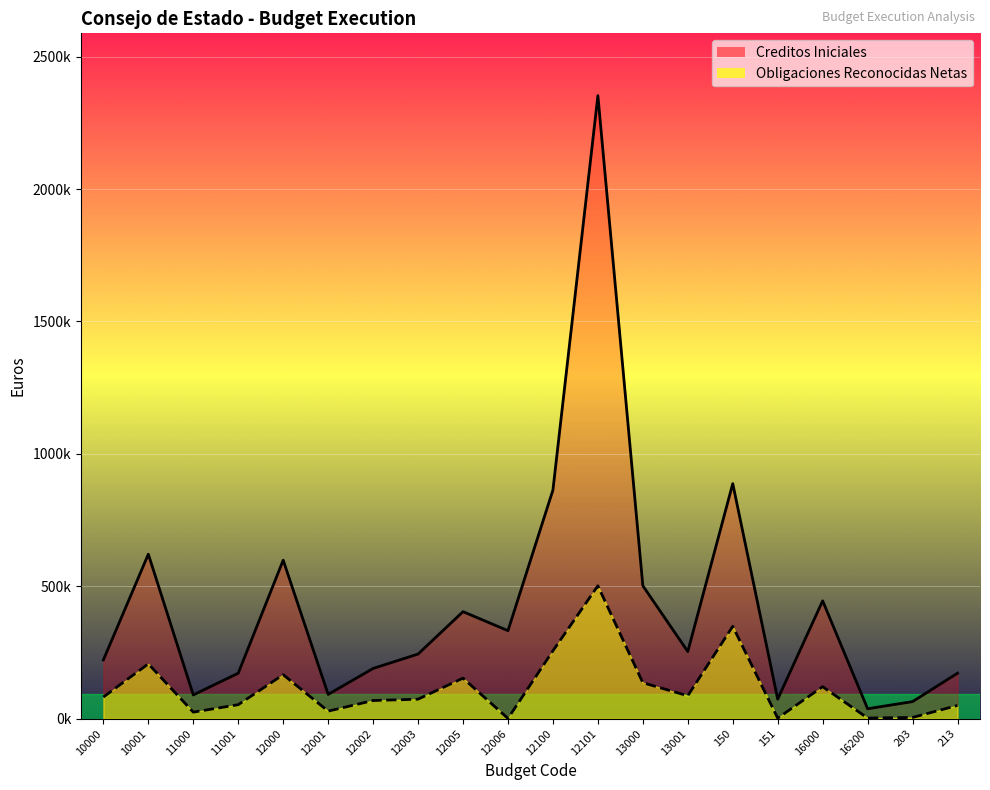

At which category does Creditos Iniciales reach its first local valley?

11000